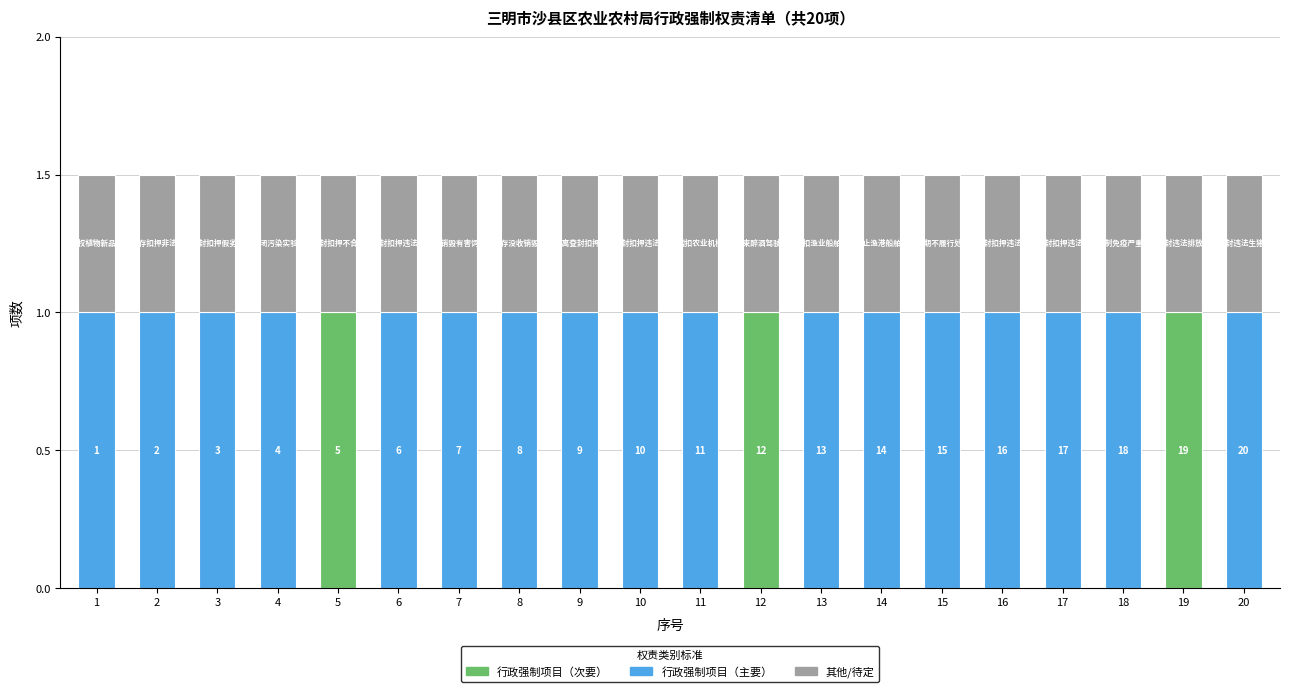

Does the chart contain stacked bars?

Yes